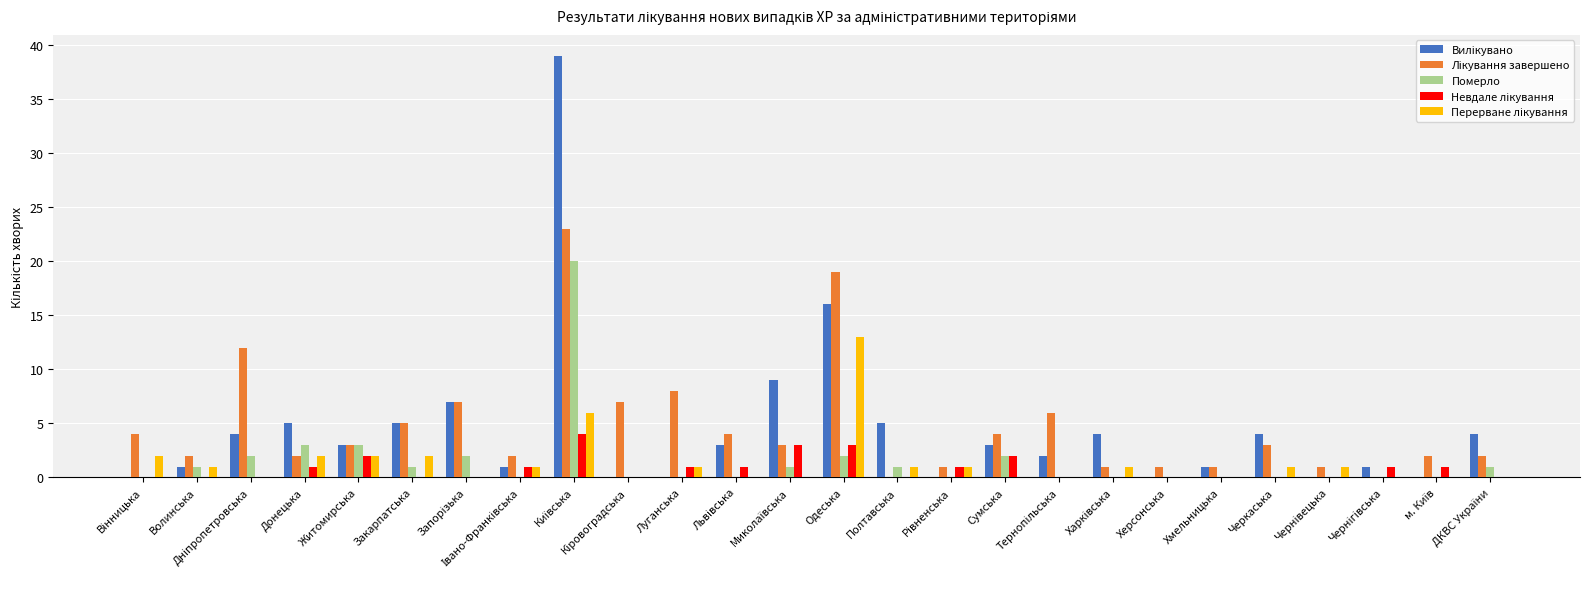

What is the sum of all Померло values?

39